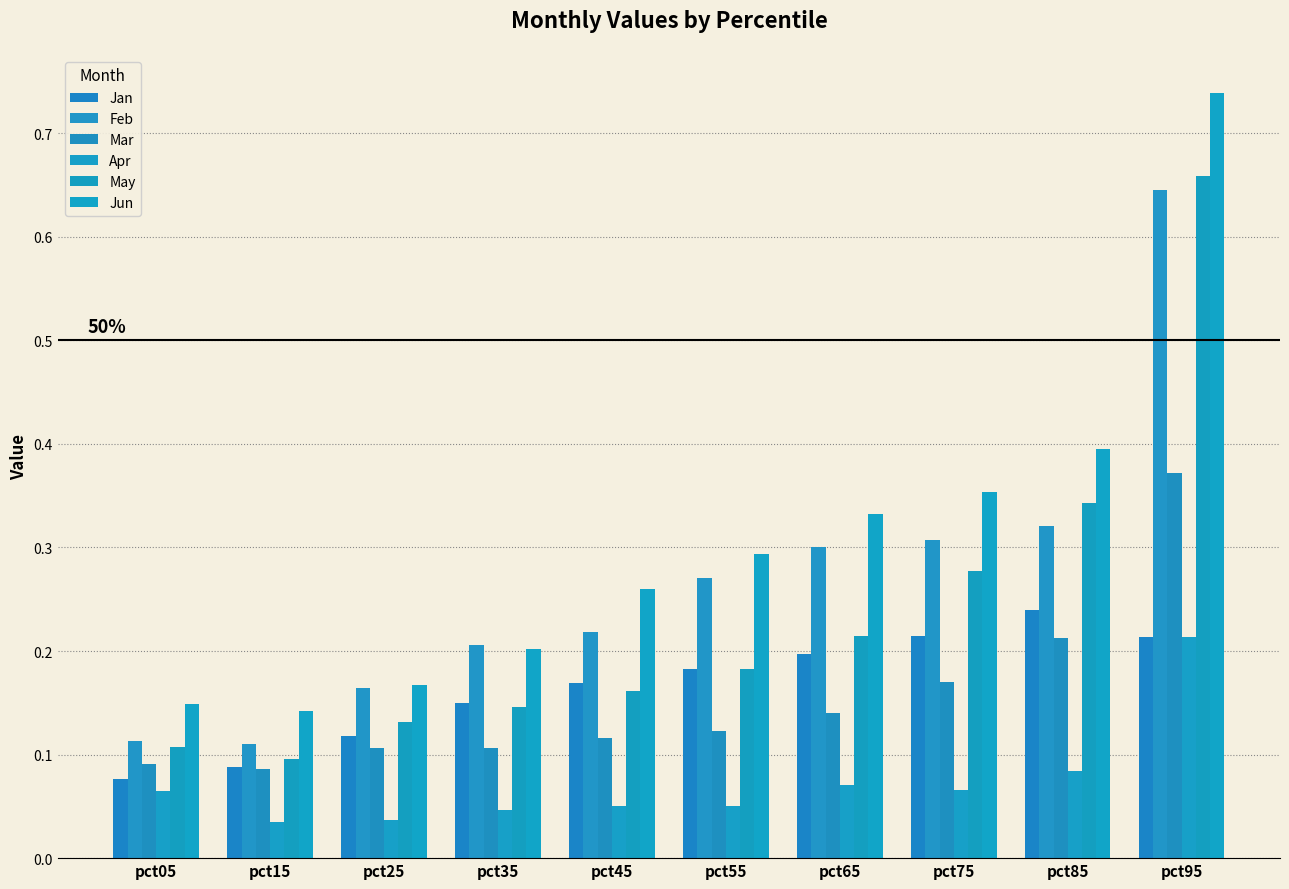

What is the difference between the highest and lowest values at pct55?

0.2